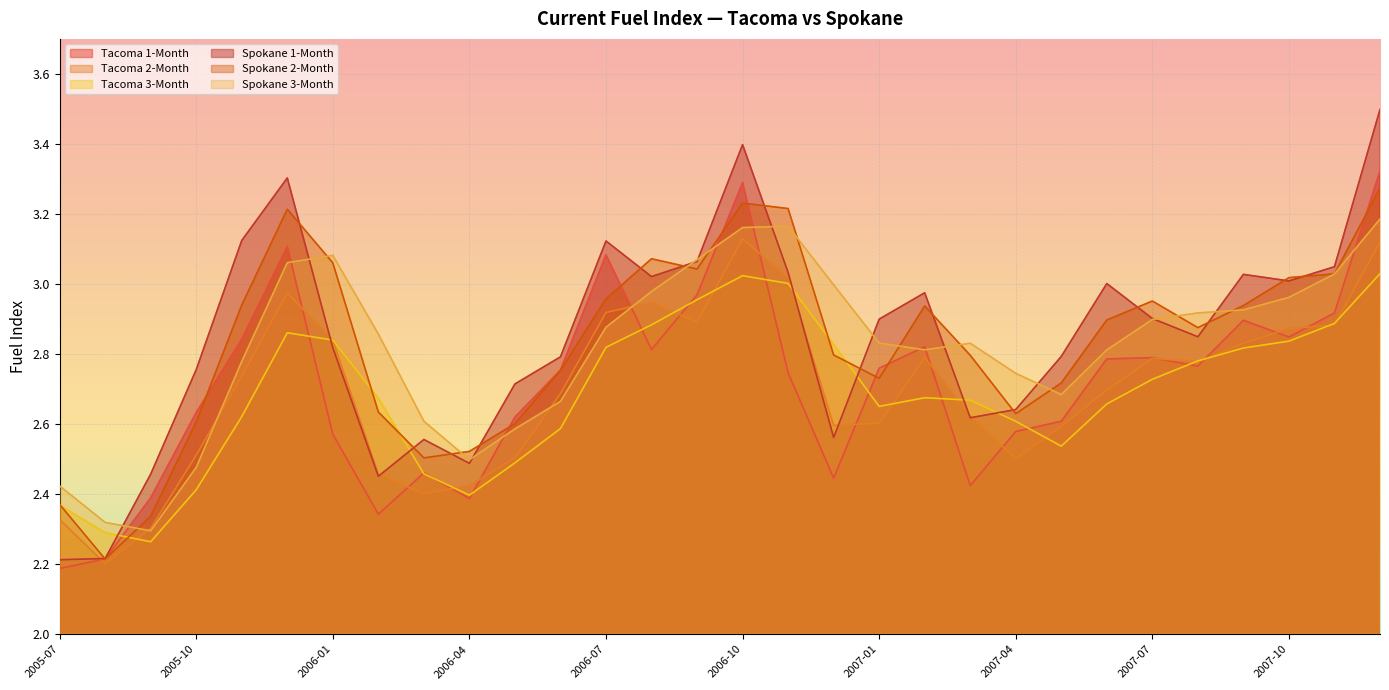

How many data points does each series have?

30